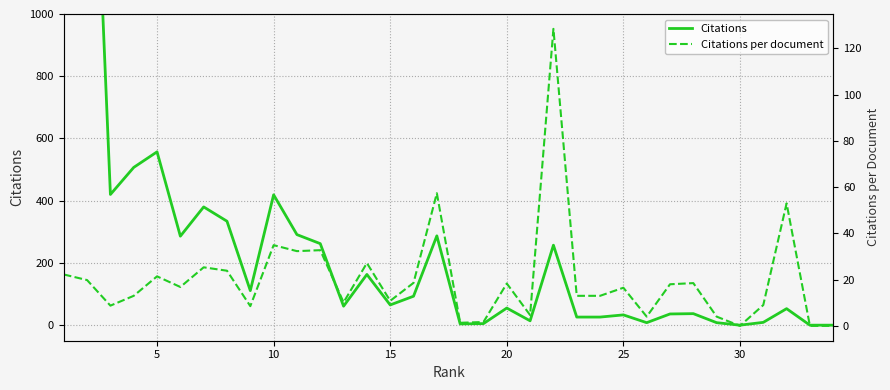

List the series in order of their peak value, lowest first.

Citations per document, Citations